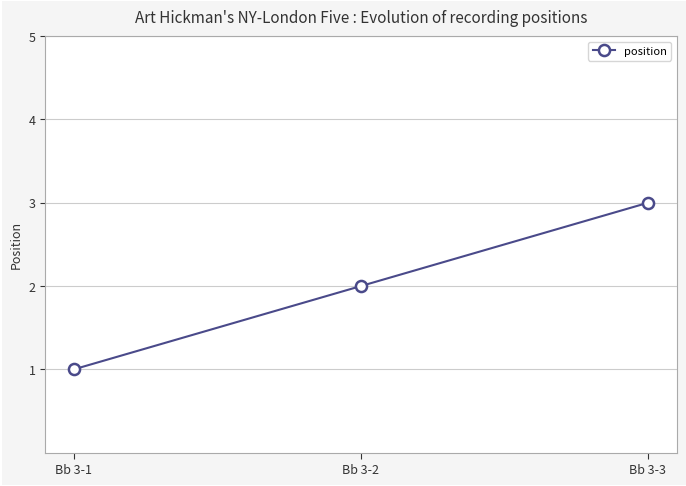

Is it true that the value at Bb 3-1 is 1?

True